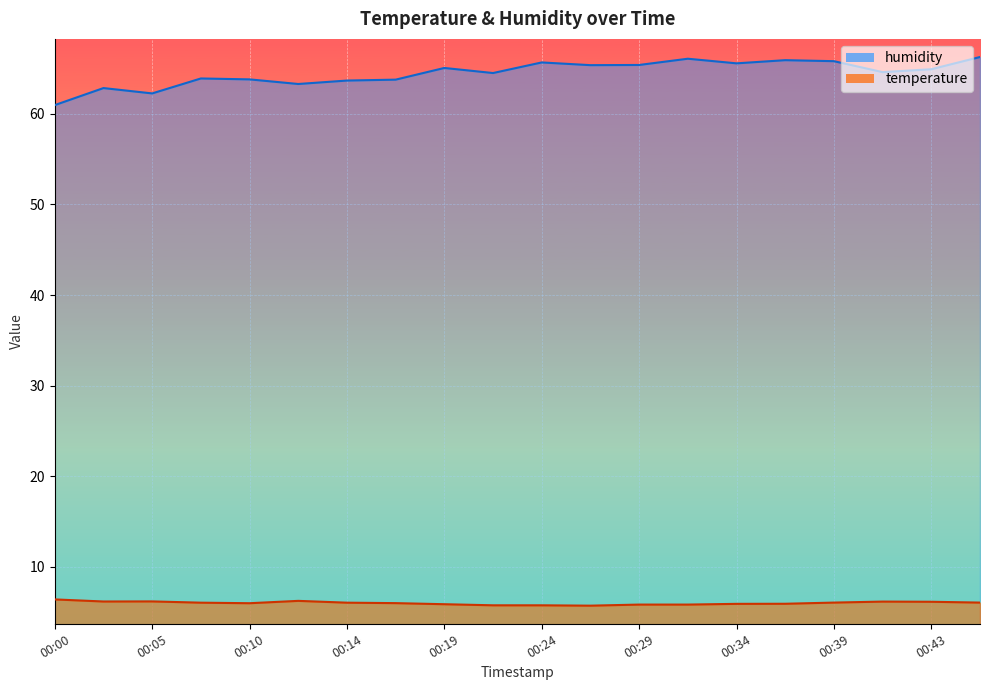

Where is the first local minimum for humidity?

00:05